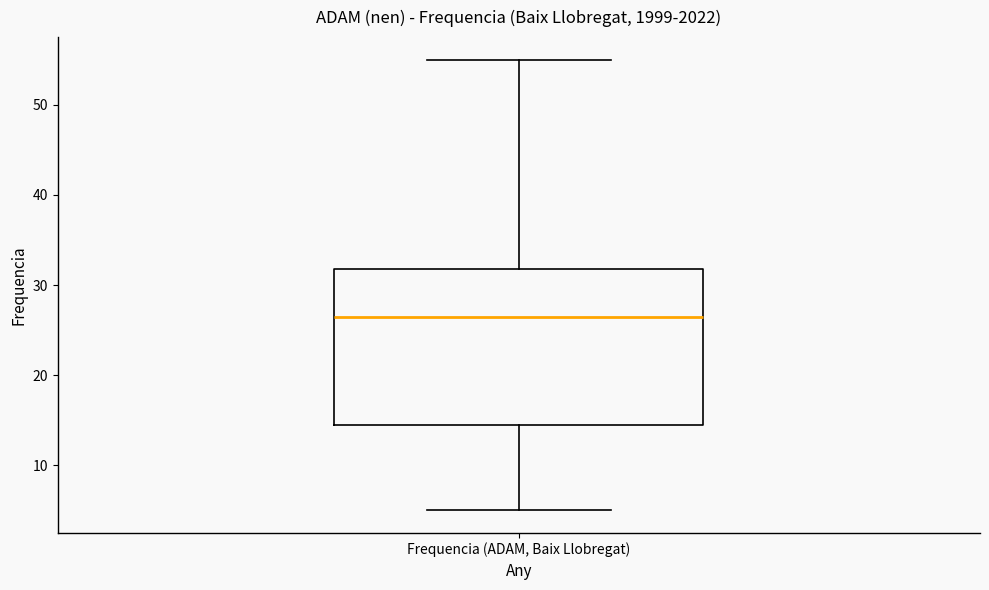

Read this box plot against the y-axis: the position of the median line, the range covered by the box, and the ends of both whiskers. The values are not printed on the chart, so give them approximately, as read against the axis.

median 27, box 15 to 32, whiskers 5 to 55